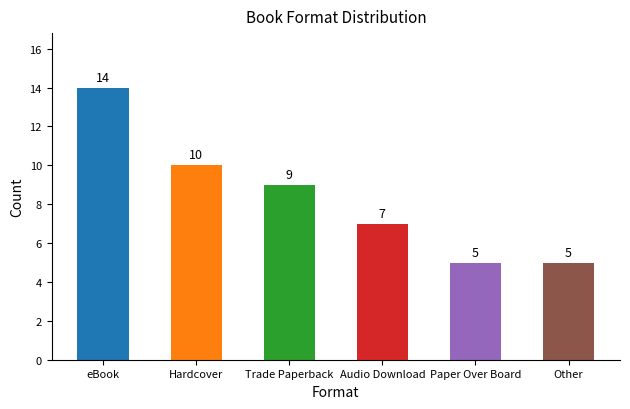

What is the value of the 3rd bar from the left?

9